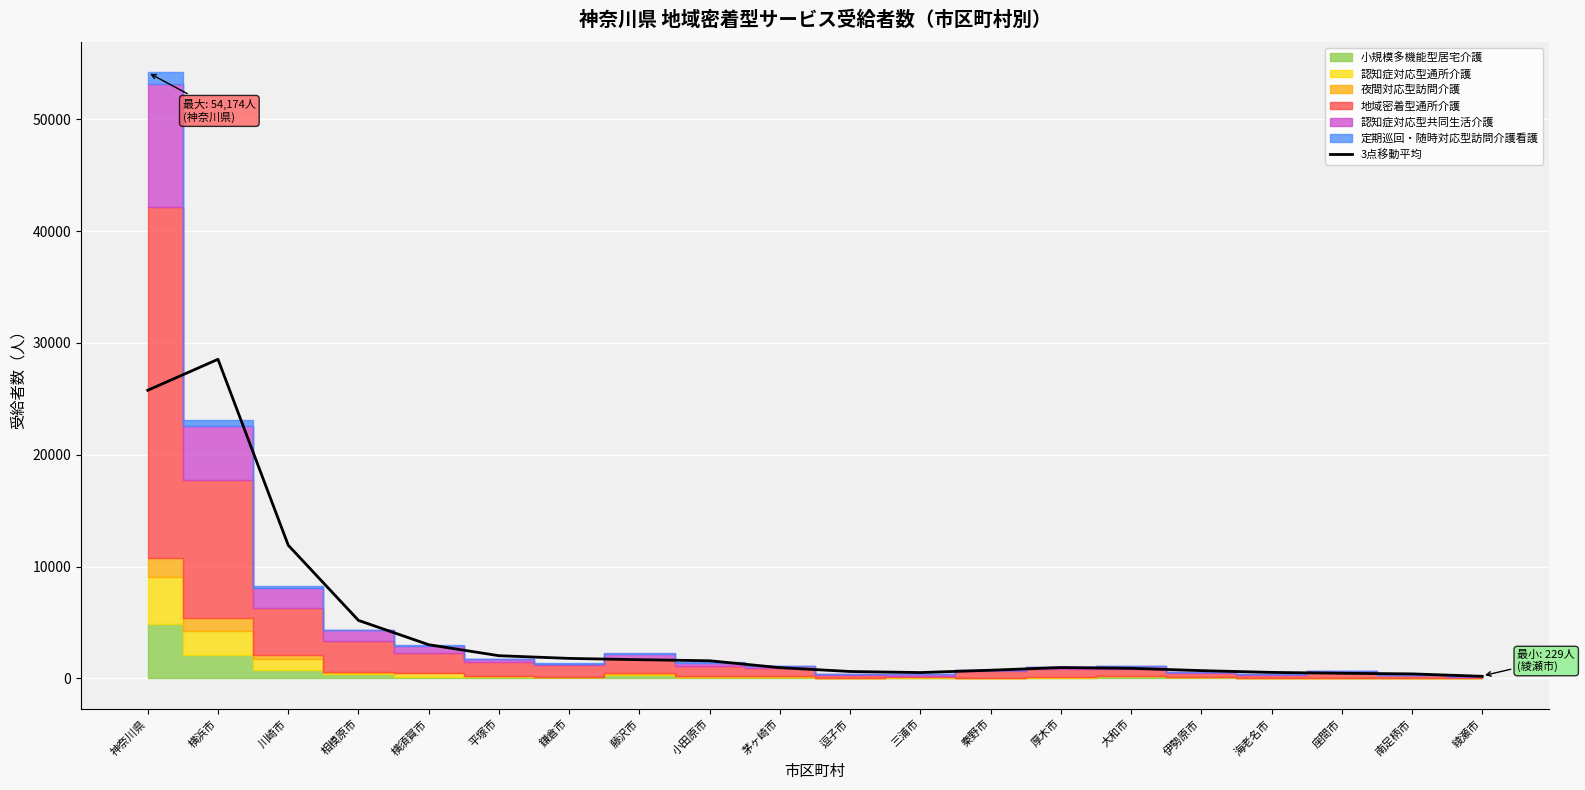

What is the difference between the maximum and minimum values?

28340.0